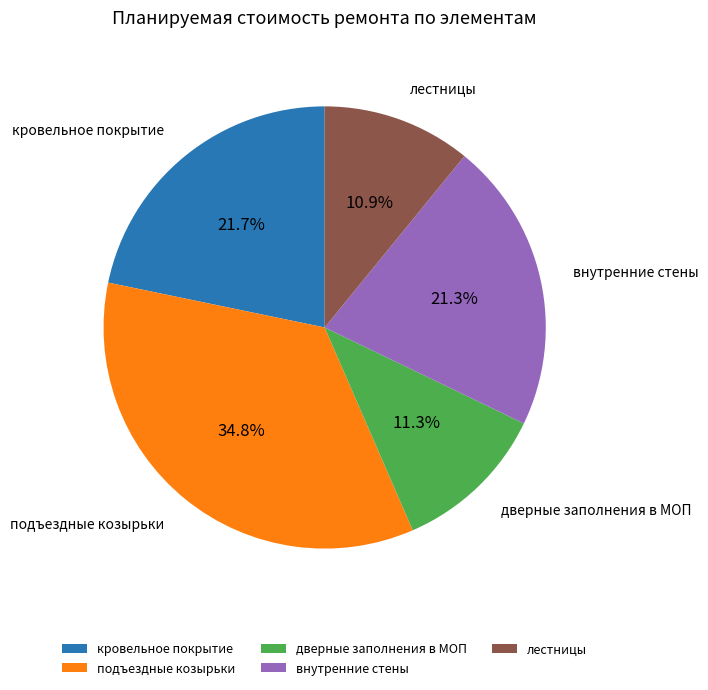

How many slices are in this pie chart?

5